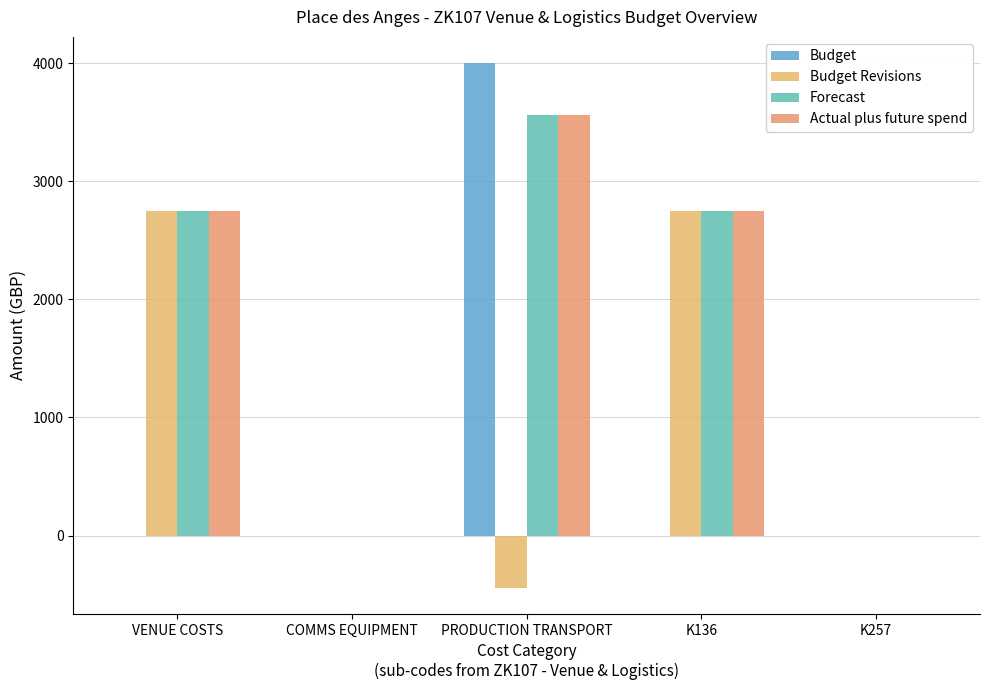

List the series in order of their peak value, lowest first.

Budget Revisions, Actual plus future spend, Forecast, Budget